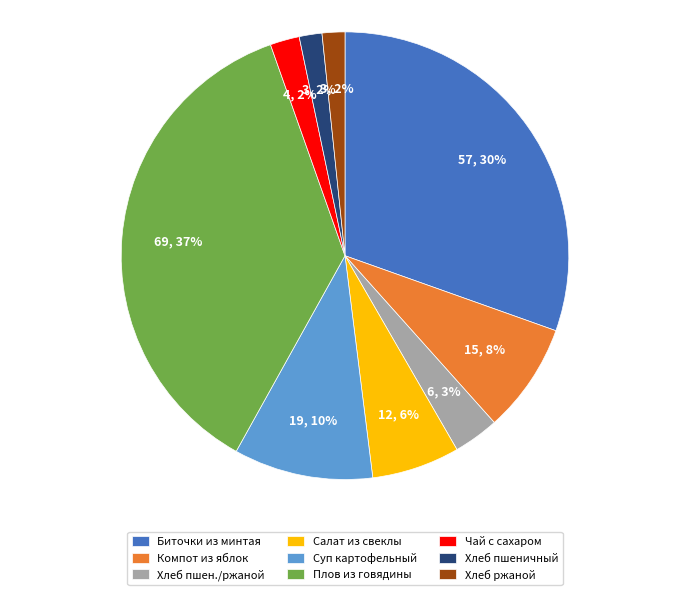

Does any single category account for the majority?

No